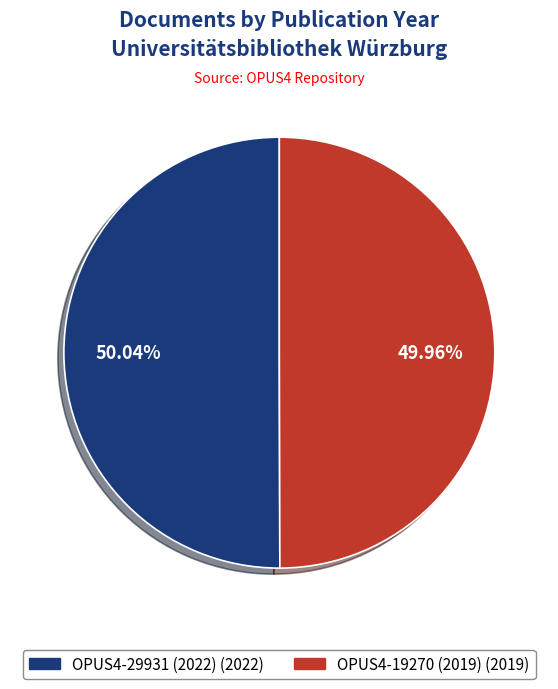

To the nearest percent, what percentage of the pie is OPUS4-29931 (2022)?

50%